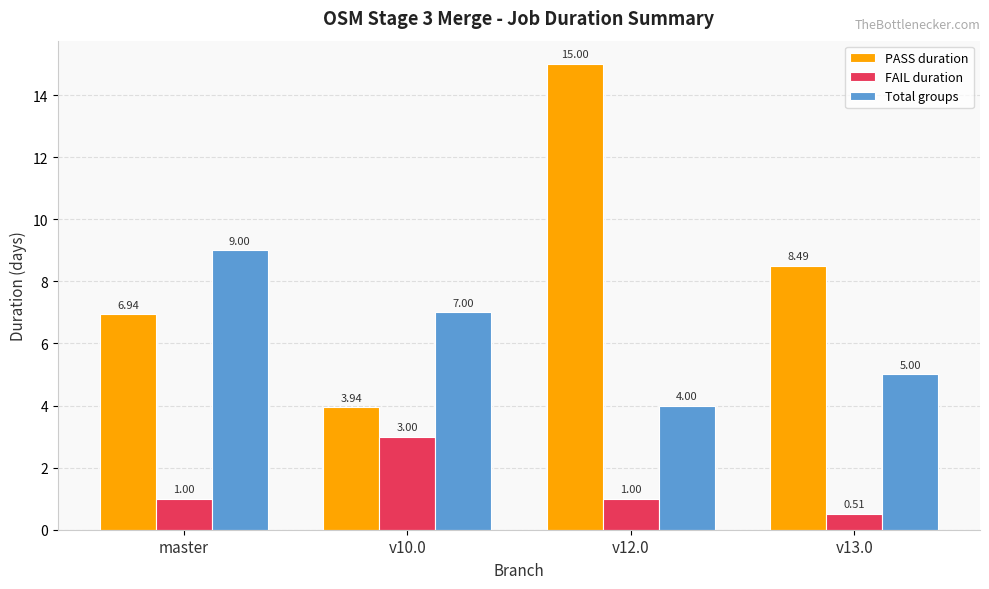

What is the sum of all Total groups values?

25.0